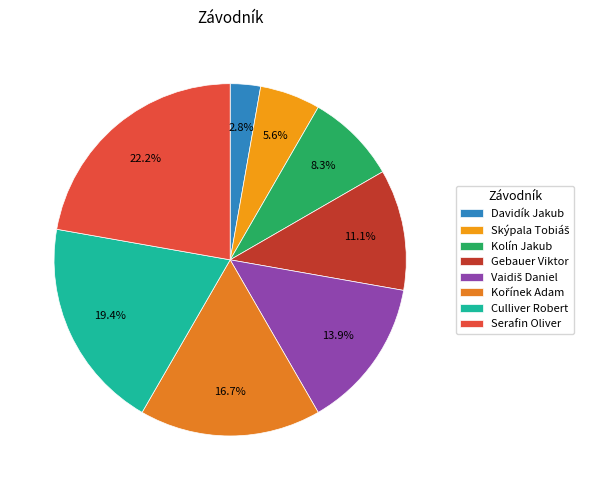

How many segments does this pie chart have?

8